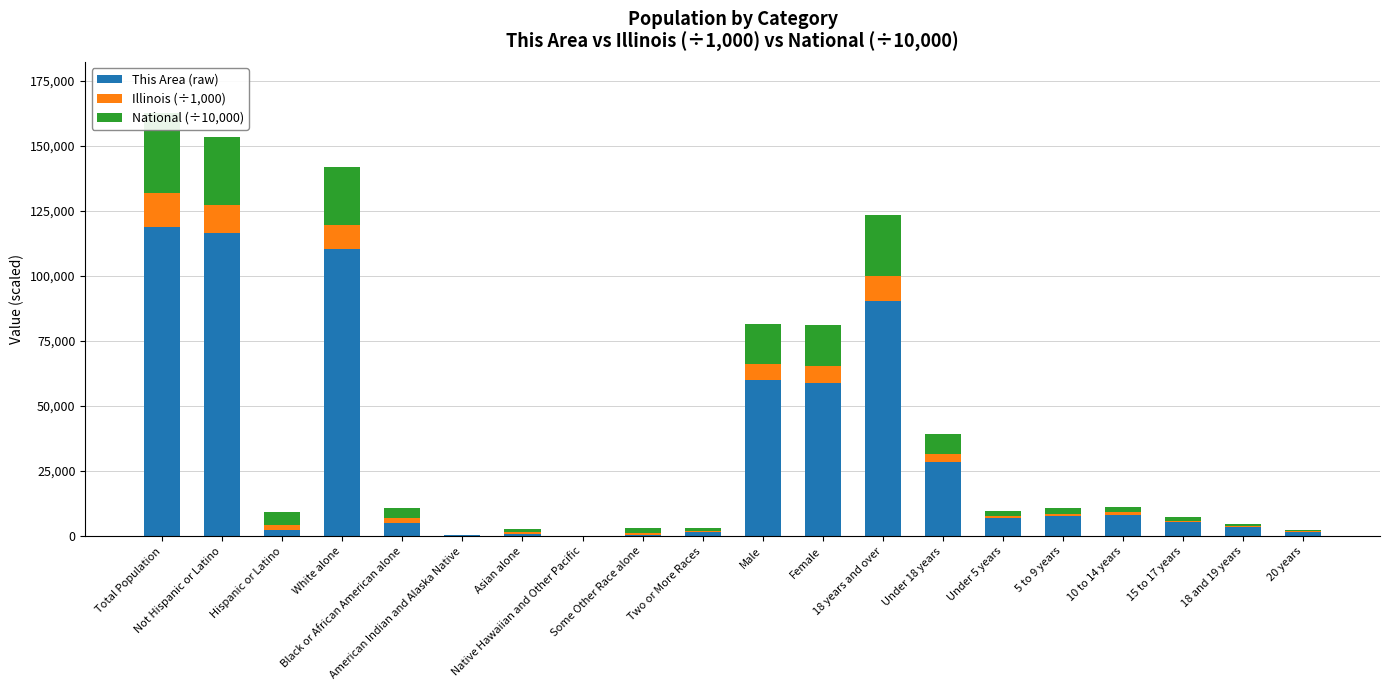

The National (÷10,000) series shows 2067.7 at 10 to 14 years. True or false?

True